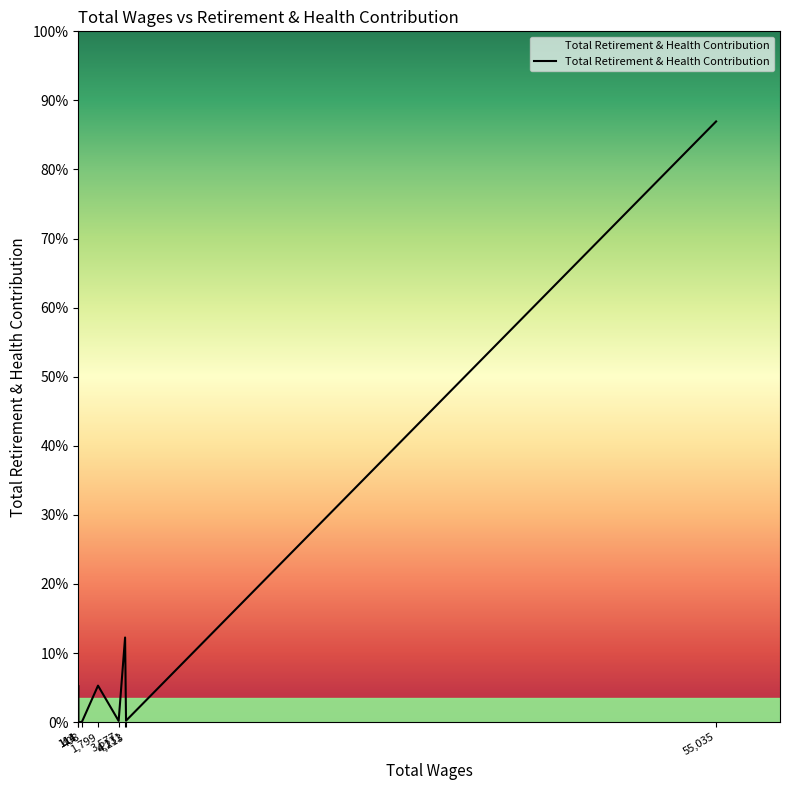

At which category does the chart reach its peak across all series?

55,035